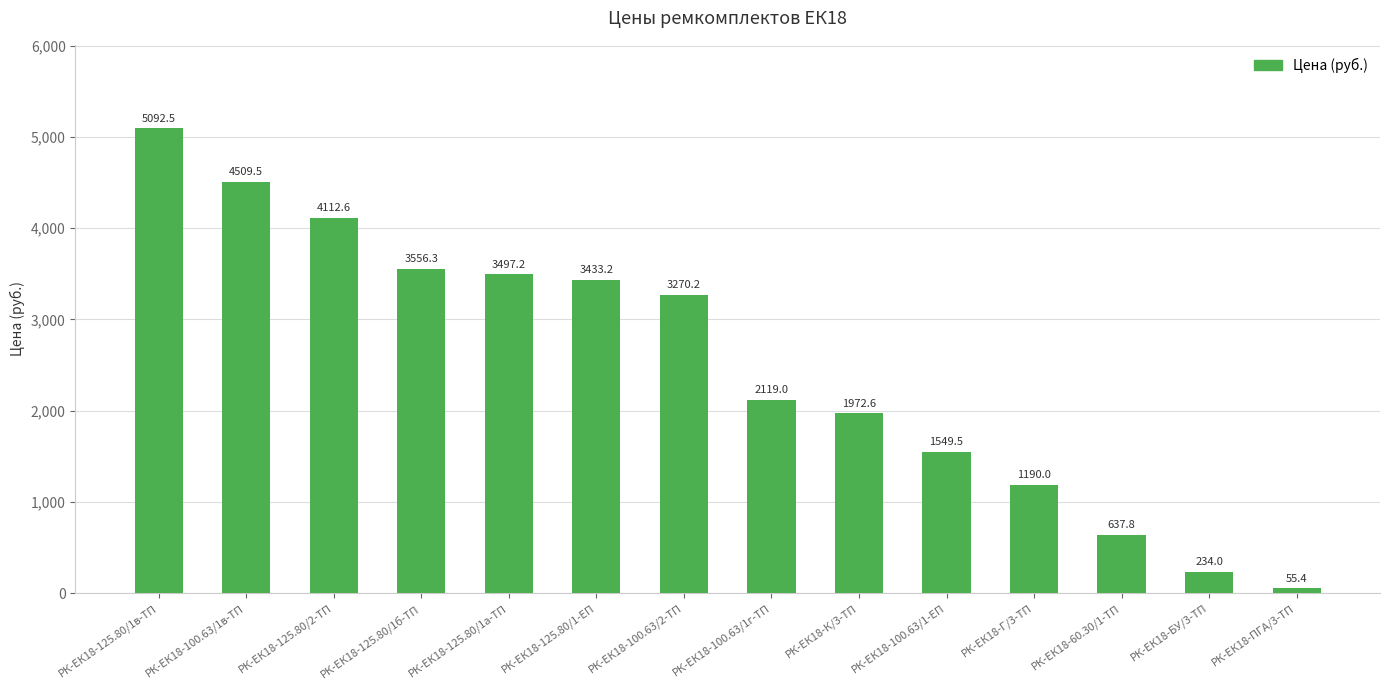

Does the chart contain stacked bars?

No